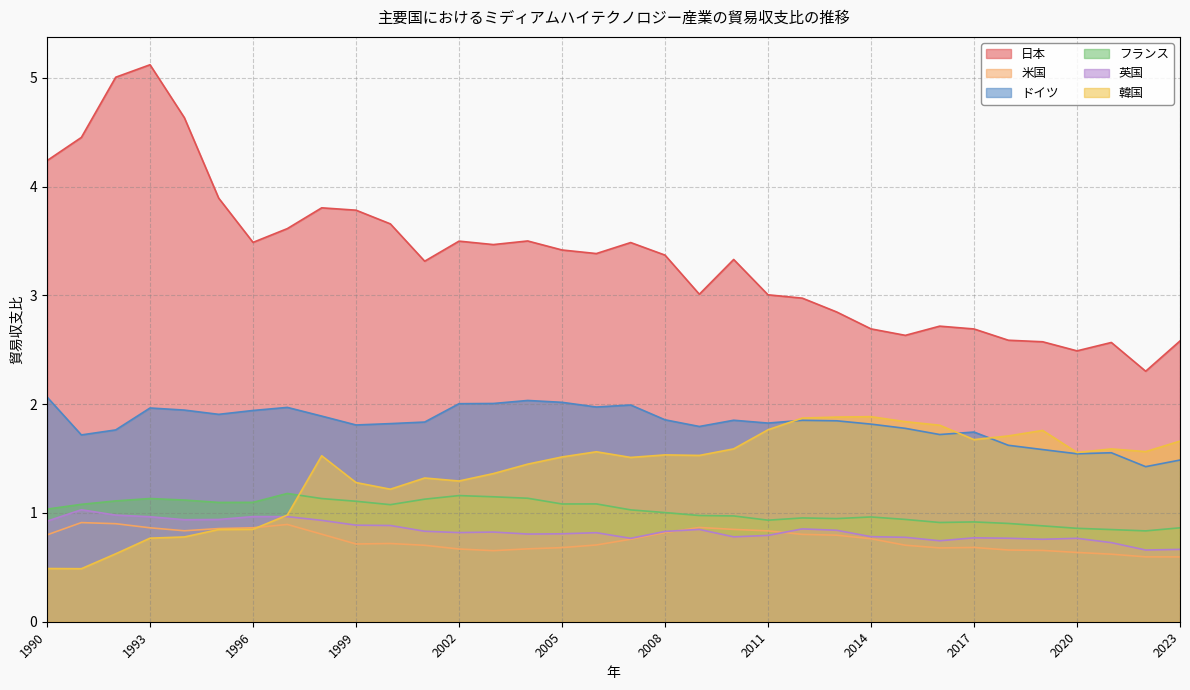

What is the difference between the maximum and minimum values in the 韓国 series?

1.4